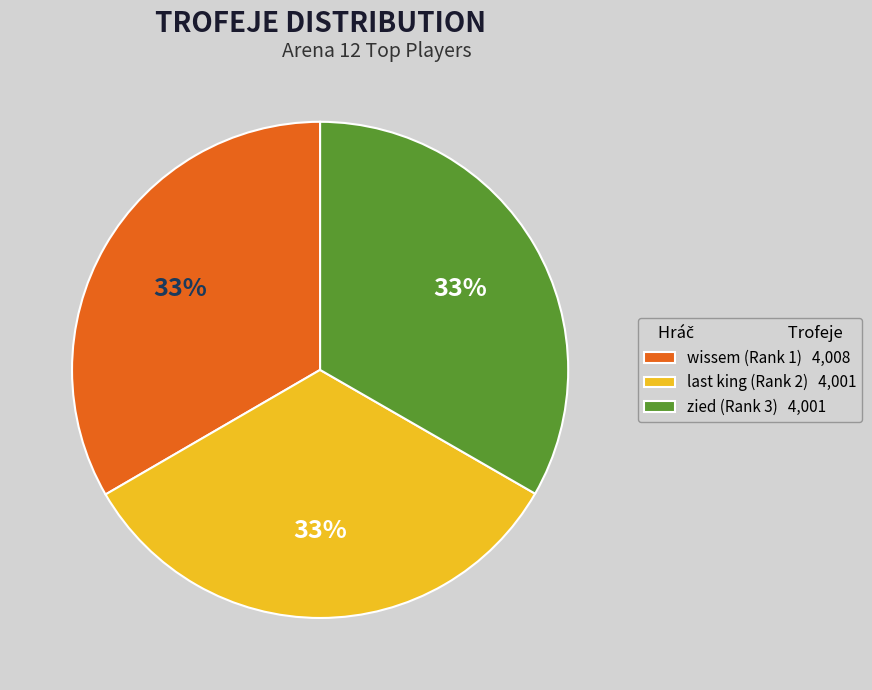

Combined, do wissem (Rank 1) 4,008 and zied (Rank 3) 4,001 account for over 50%?

Yes